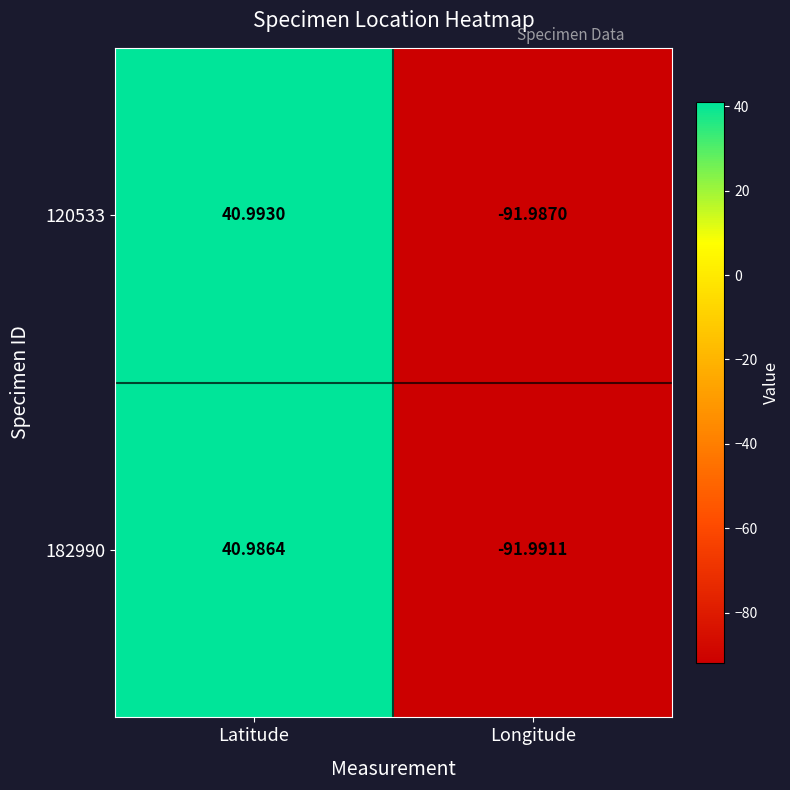

List the labels in order of 182990 value, smallest first.

Longitude, Latitude